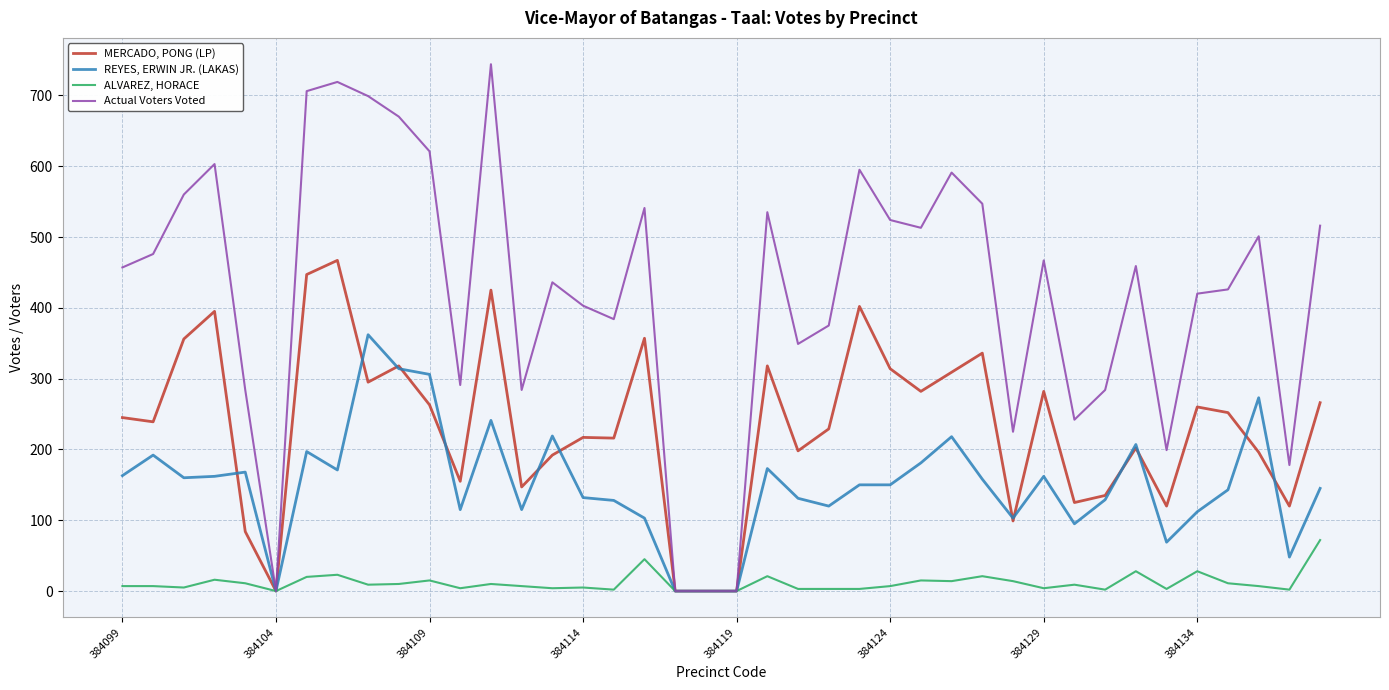

Which series has the largest total across all categories?

Actual Voters Voted